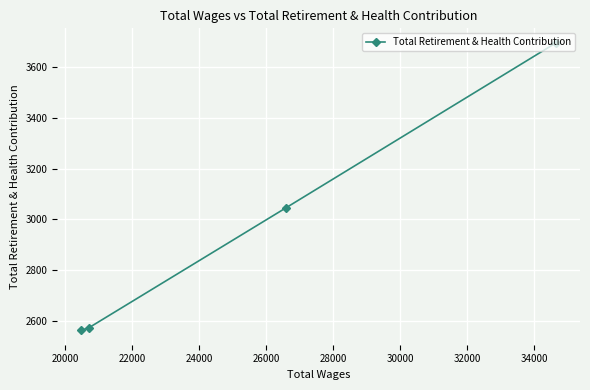

What is the value of the 3rd point from the left?

3045